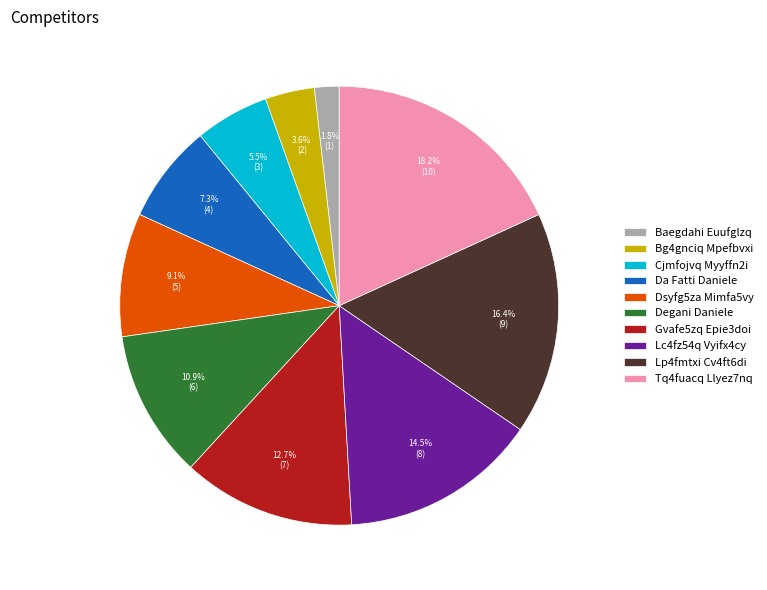

Which has a higher value, Gvafe5zq Epie3doi or Degani Daniele?

Gvafe5zq Epie3doi